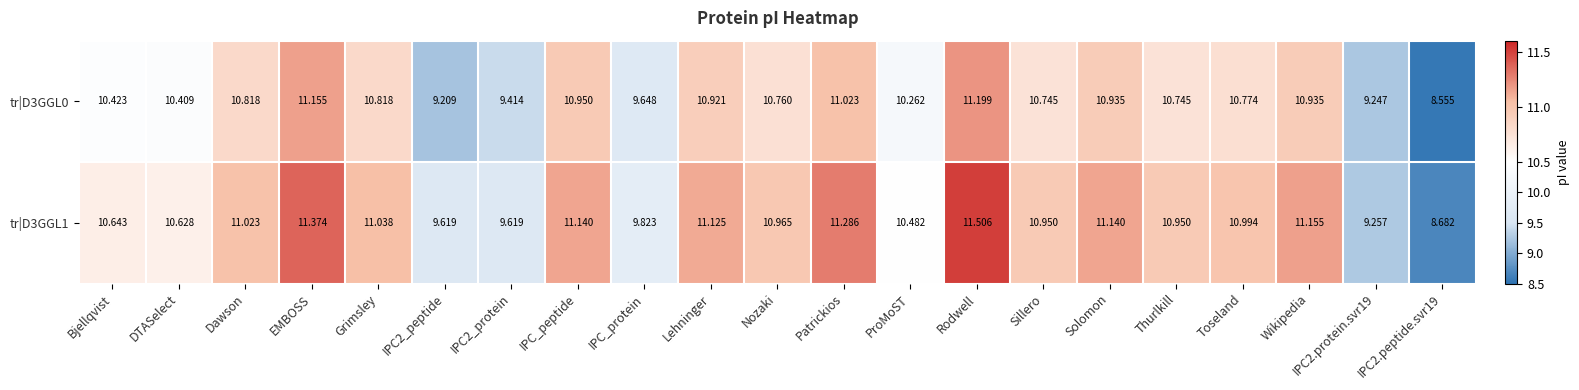

Which category has the lowest value across all series?

IPC2.peptide.svr19